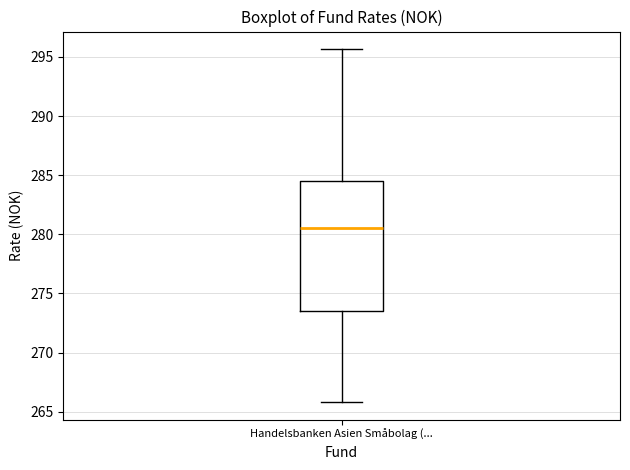

Transcribe this box plot: give where the median line is, the range the box spans, and where the two whiskers end, as read against the y-axis. The values are not printed on the chart, so give them approximately, as read against the axis.

median 280.5, box 273.5 to 284.5, whiskers 266.0 to 295.5